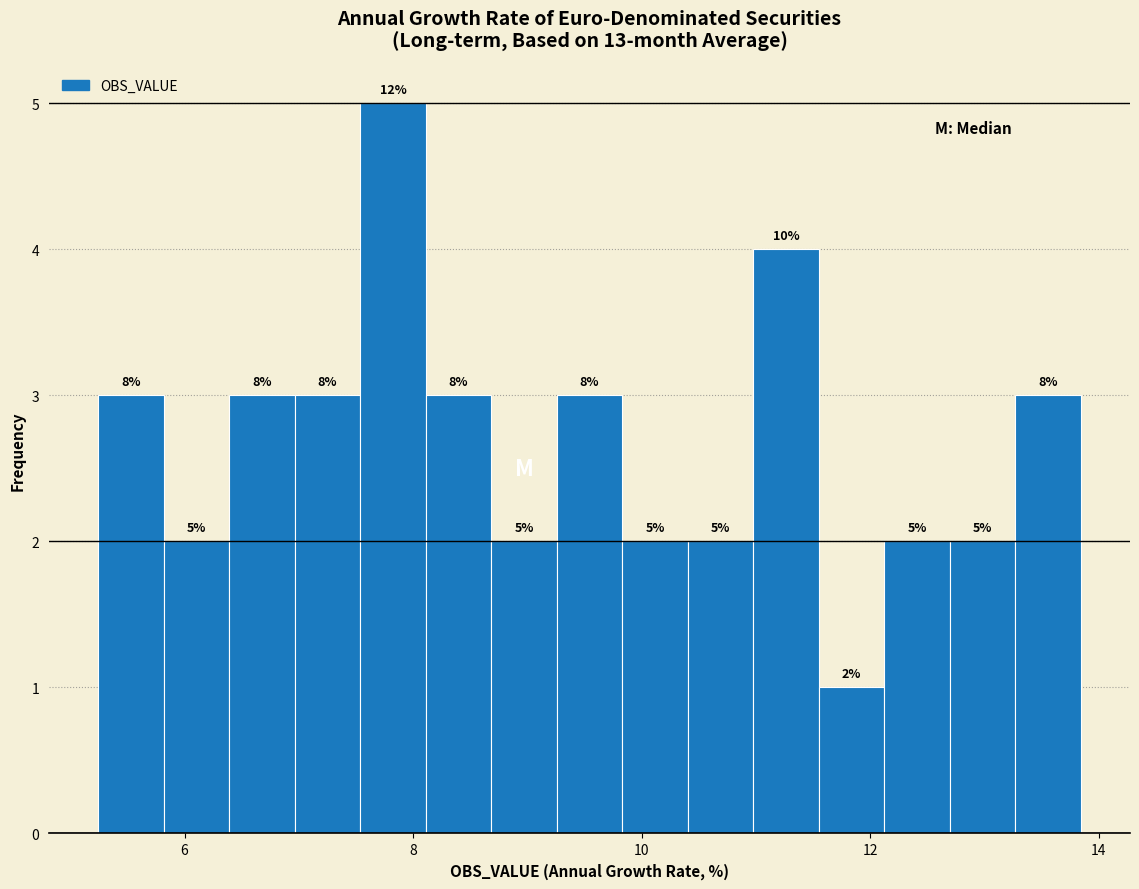

Around what value on the x-axis is the tallest bar? Give the approximate position of its centre, as read against the axis.

7.8